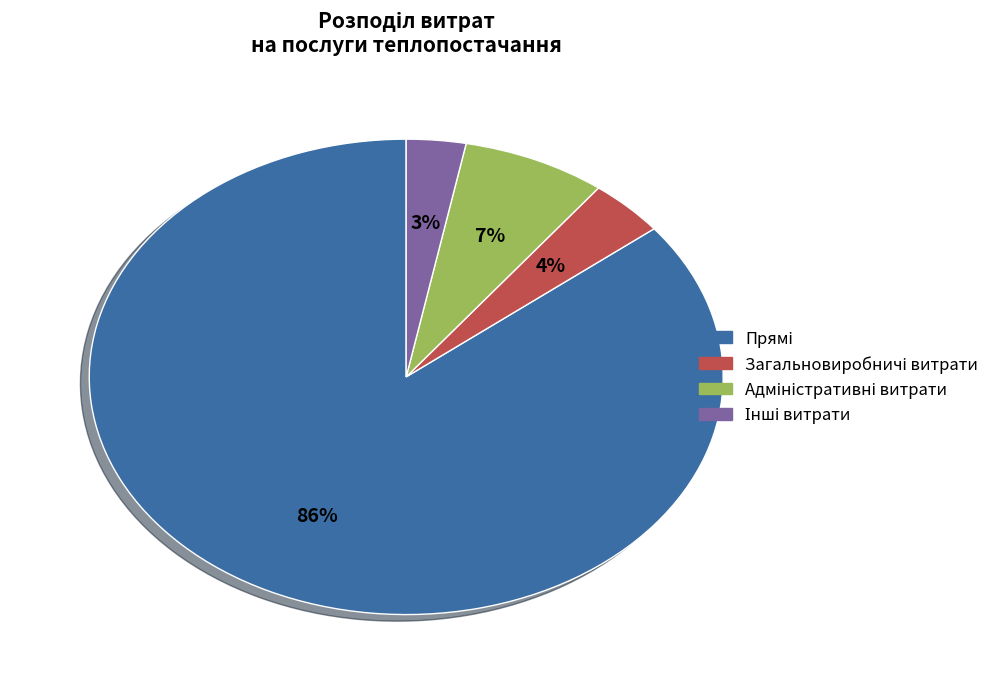

How many segments does this pie chart have?

4